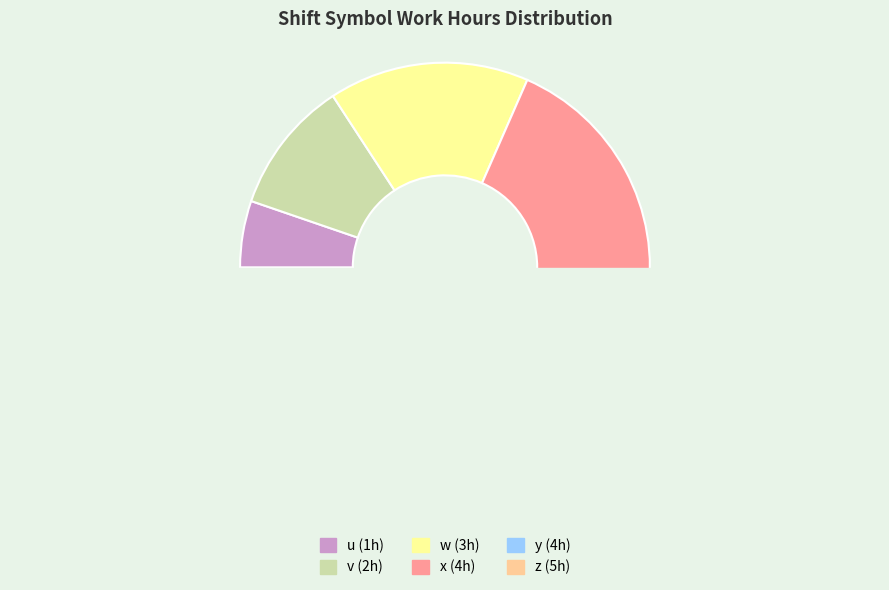

How many slices are in this pie chart?

6